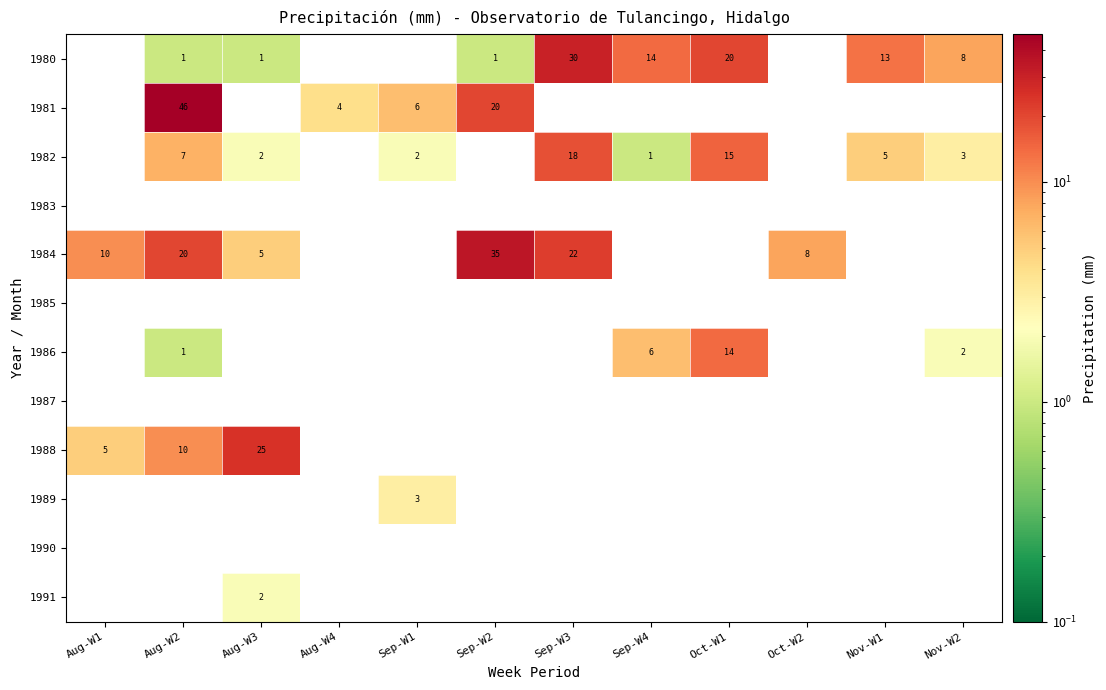

The value of 1984 at Sep-W3 is 14. True or false?

False